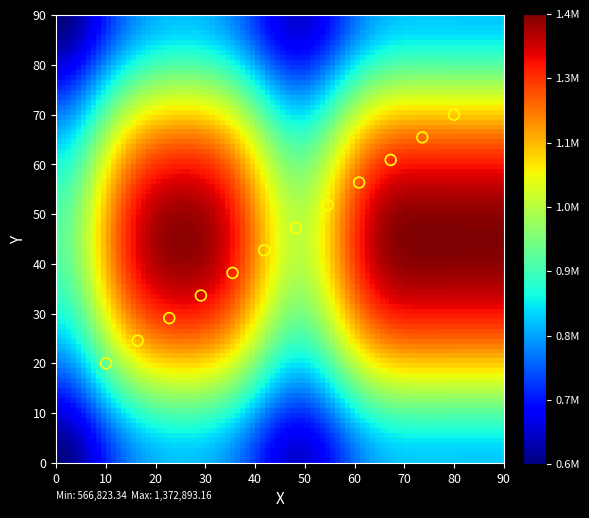

List the coordinates of all points as (X, Y) pairs, reading left to right.

(10.0, 20.0)  (16.4, 24.5)  (22.7, 29.1)  (29.1, 33.6)  (35.5, 38.2)  (41.8, 42.7)  (48.2, 47.3)  (54.5, 51.8)  (60.9, 56.4)  (67.3, 60.9)  (73.6, 65.5)  (80.0, 70.0)